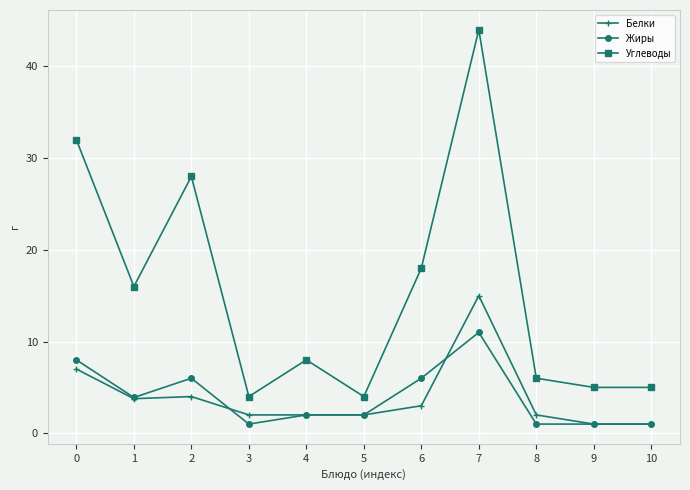

What is the difference between the highest and lowest values at 4?

6.0